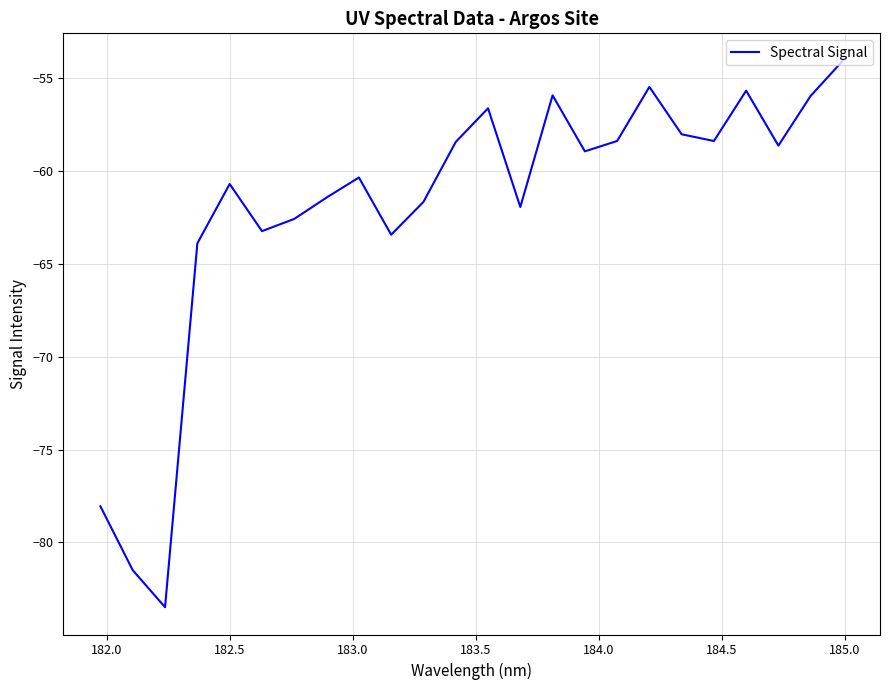

How many lines are shown in the chart?

1